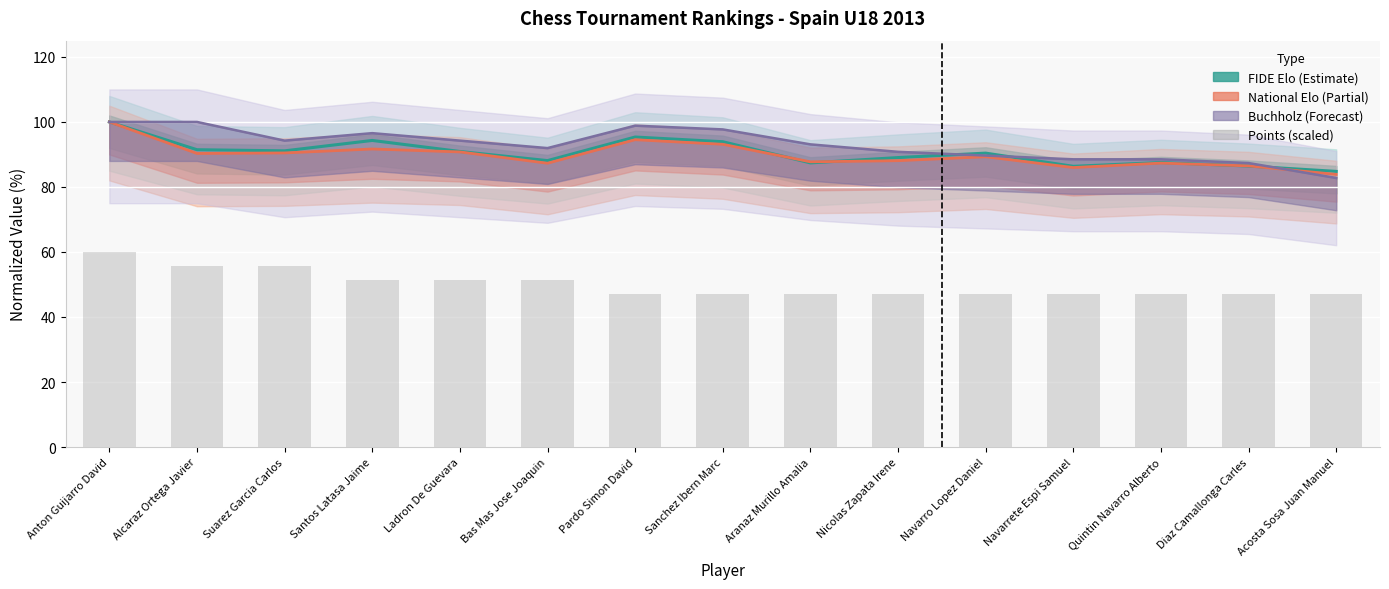

List the labels in order of value, largest first.

Anton Guijarro David, Alcaraz Ortega Javier, Suarez Garcia Carlos, Santos Latasa Jaime, Ladron De Guevara, Bas Mas Jose Joaquin, Pardo Simon David, Sanchez Ibern Marc, Aranaz Murillo Amalia, Nicolas Zapata Irene, Navarro Lopez Daniel, Navarrete Espi Samuel, Quintin Navarro Alberto, Diaz Camallonga Carles, Acosta Sosa Juan Manuel